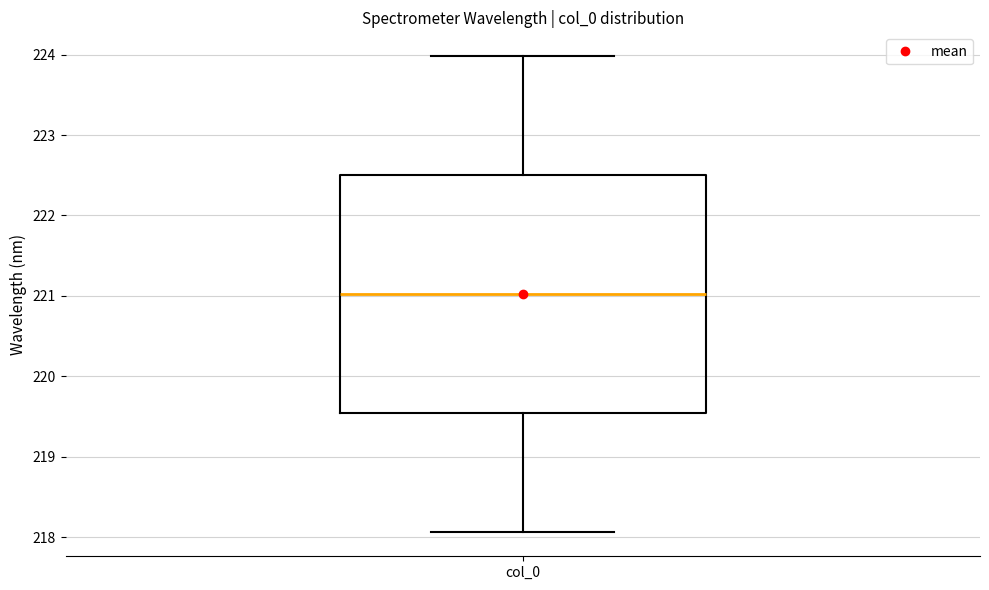

Where is the lower edge of the box for col_0 on the y-axis? The values are not printed on the chart, so give them approximately, as read against the axis.

219.5